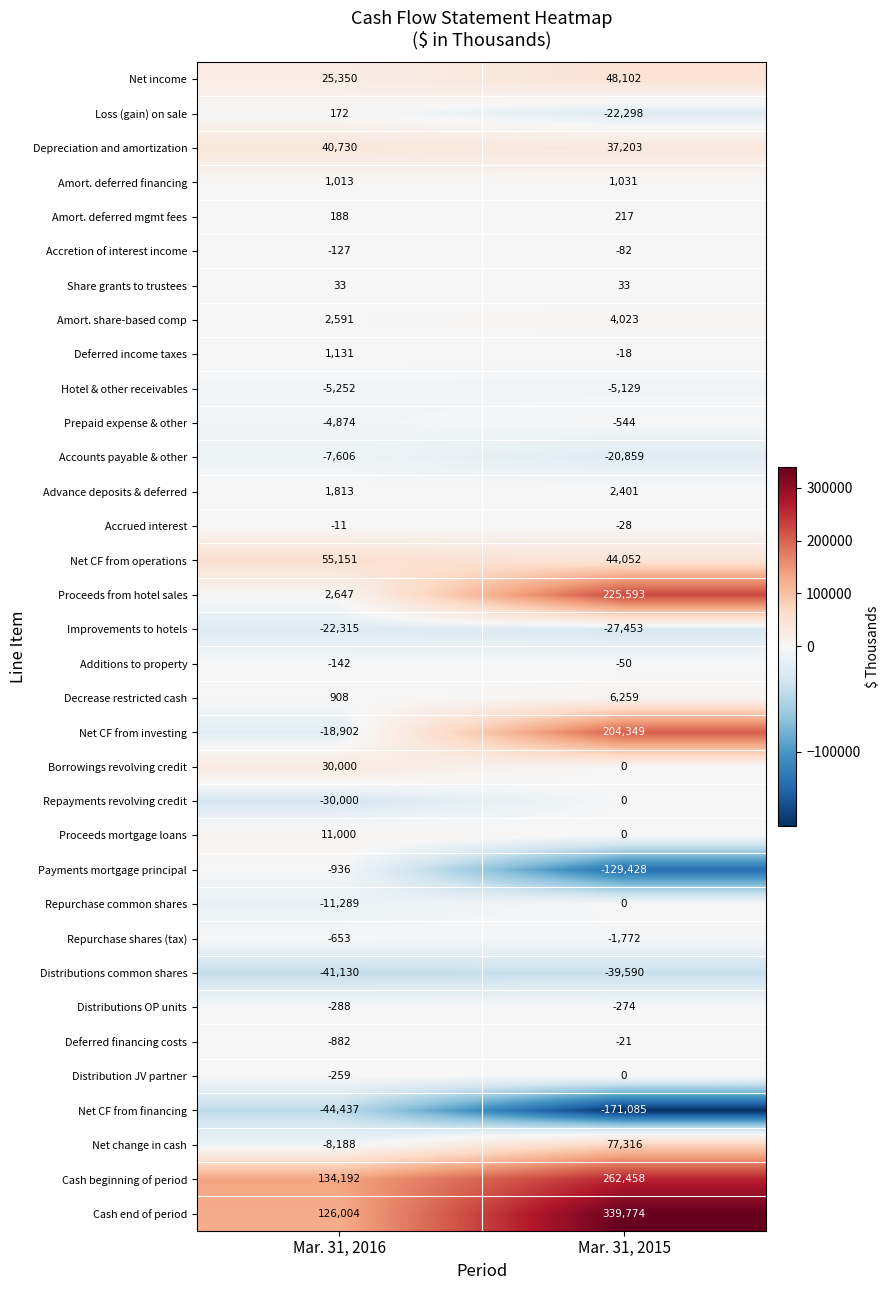

What is the difference between the highest and lowest values at Mar. 31, 2015?

510859